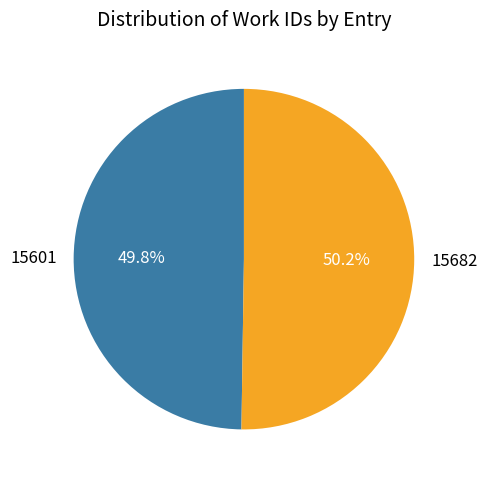

To the nearest percent, what is the average slice percentage?

50%